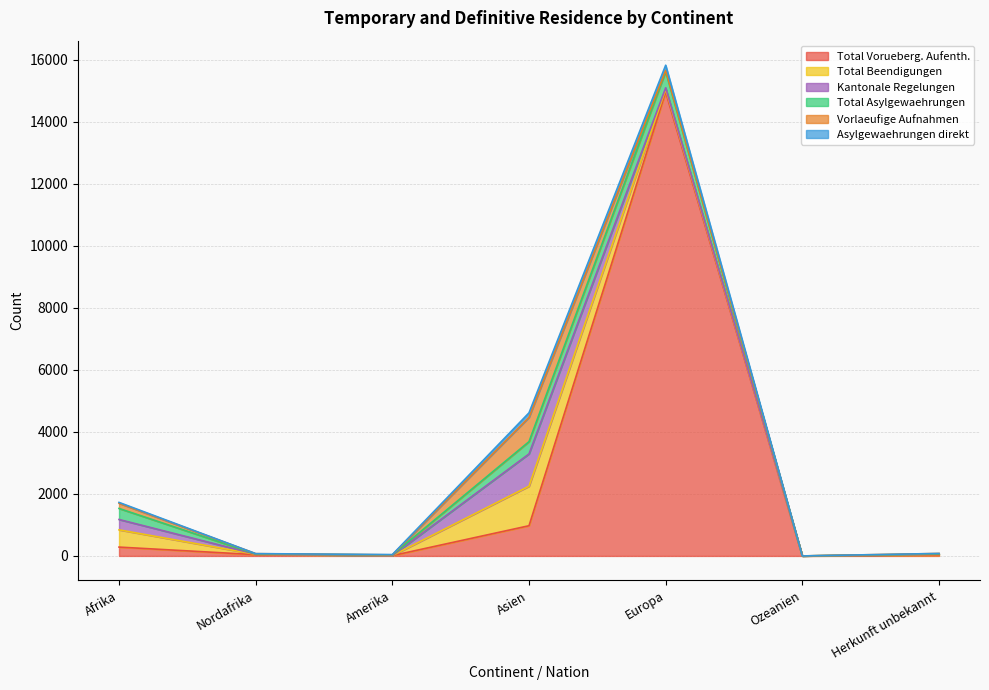

List the series in order of their peak value, lowest first.

Asylgewaehrungen direkt, Total Asylgewaehrungen, Vorlaeufige Aufnahmen, Kantonale Regelungen, Total Beendigungen, Total Vorueberg. Aufenth.